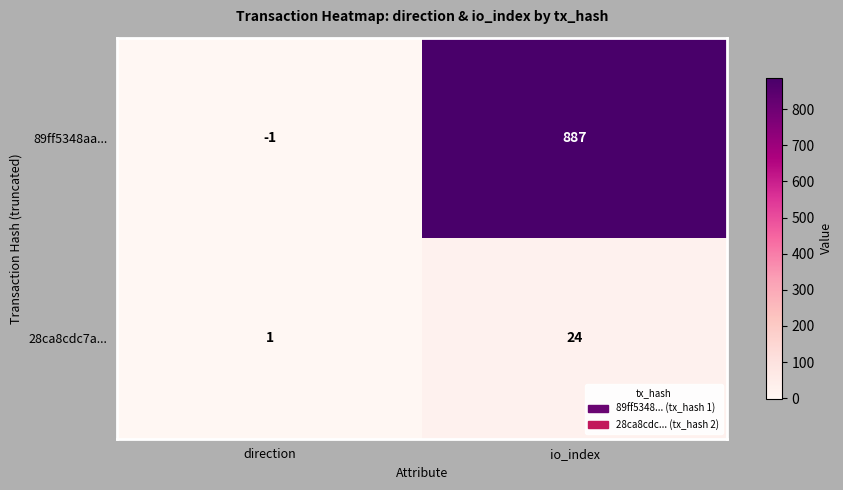

Which series has the largest range (max minus min)?

89ff5348aa...